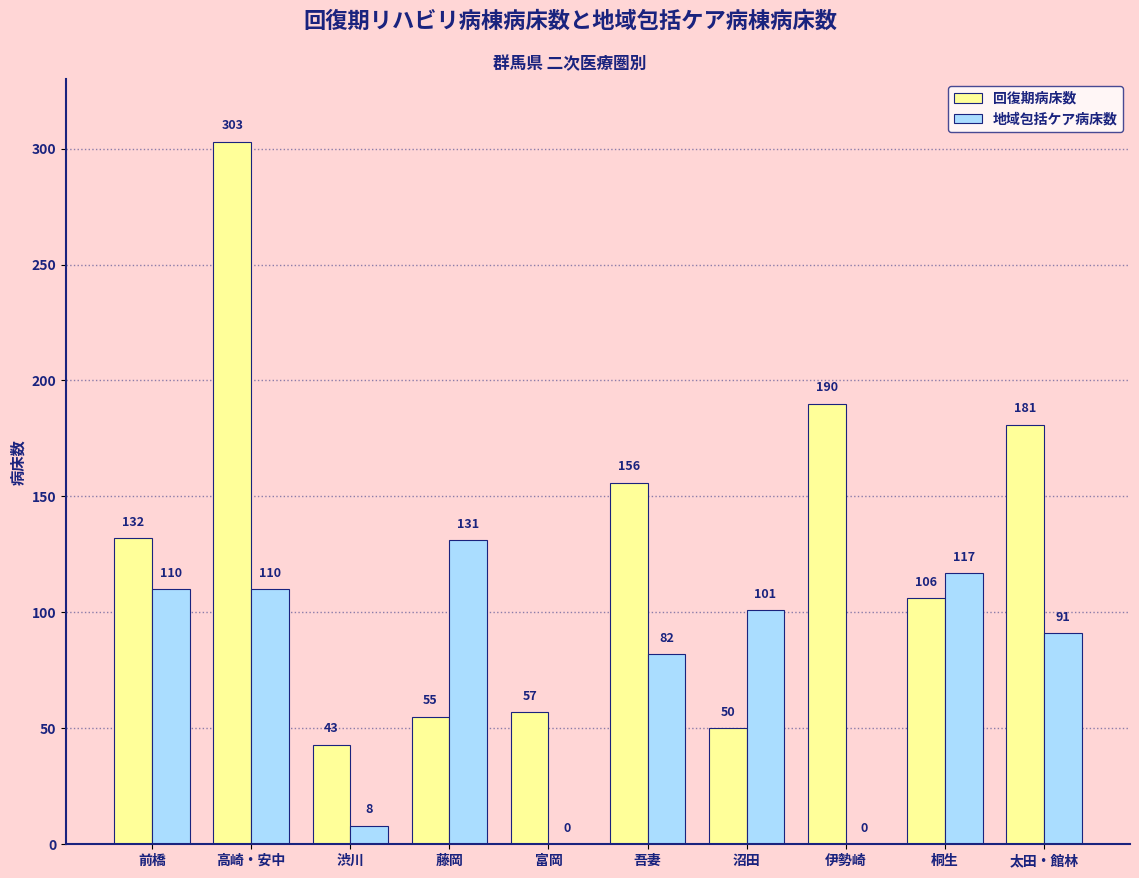

How many groups of bars are there?

10